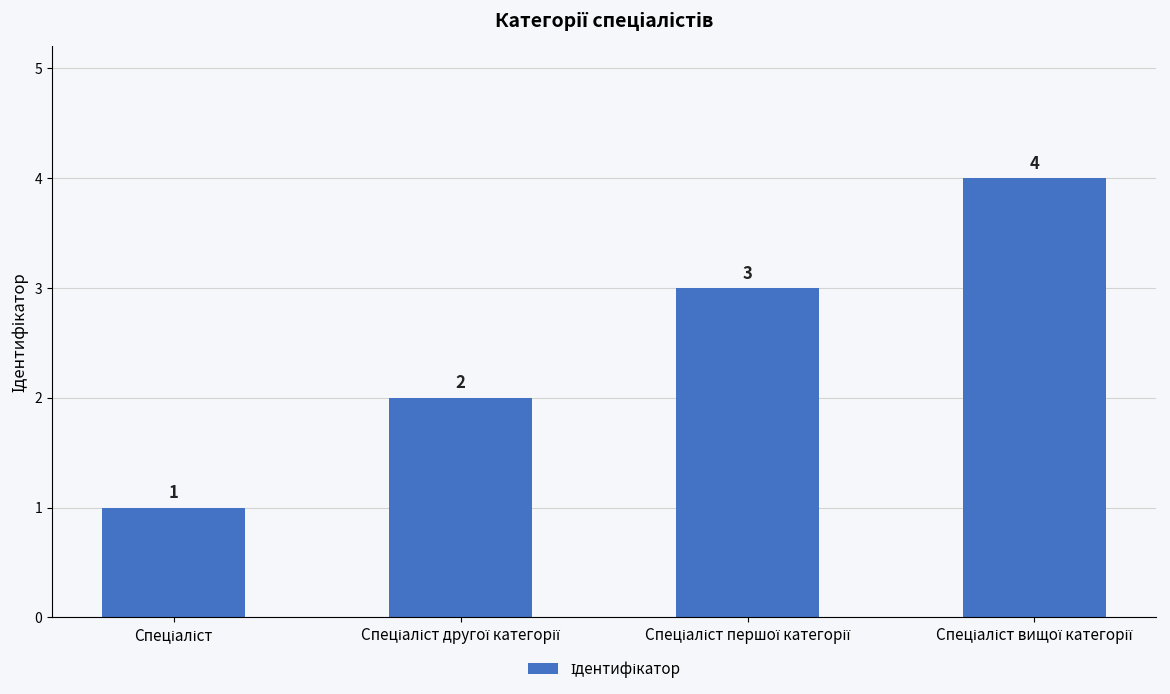

Count the number of data series in this chart.

1